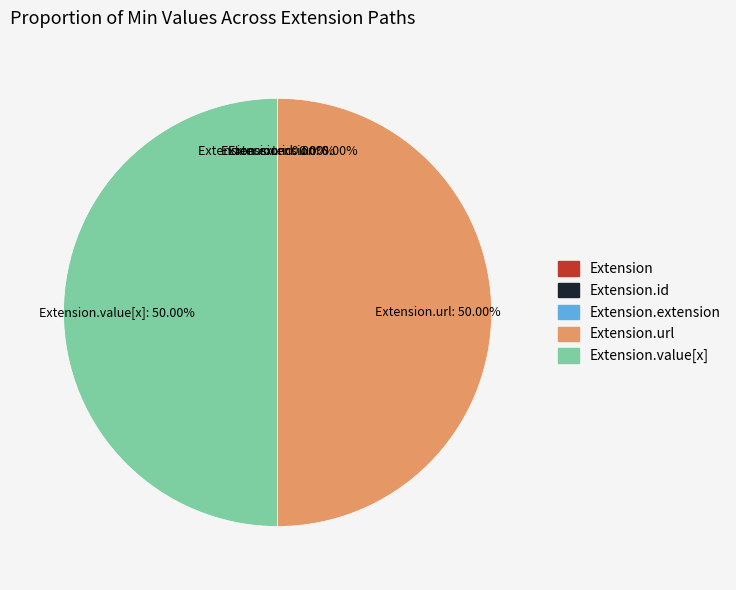

True or false: Extension accounts for 0% of the total.

True